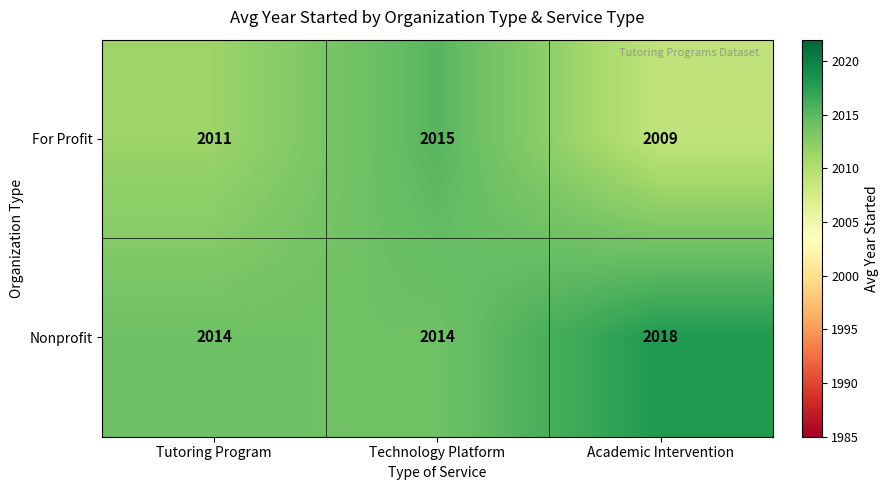

Is the value of Nonprofit at Tutoring Program greater than the value of For Profit at Tutoring Program?

Yes